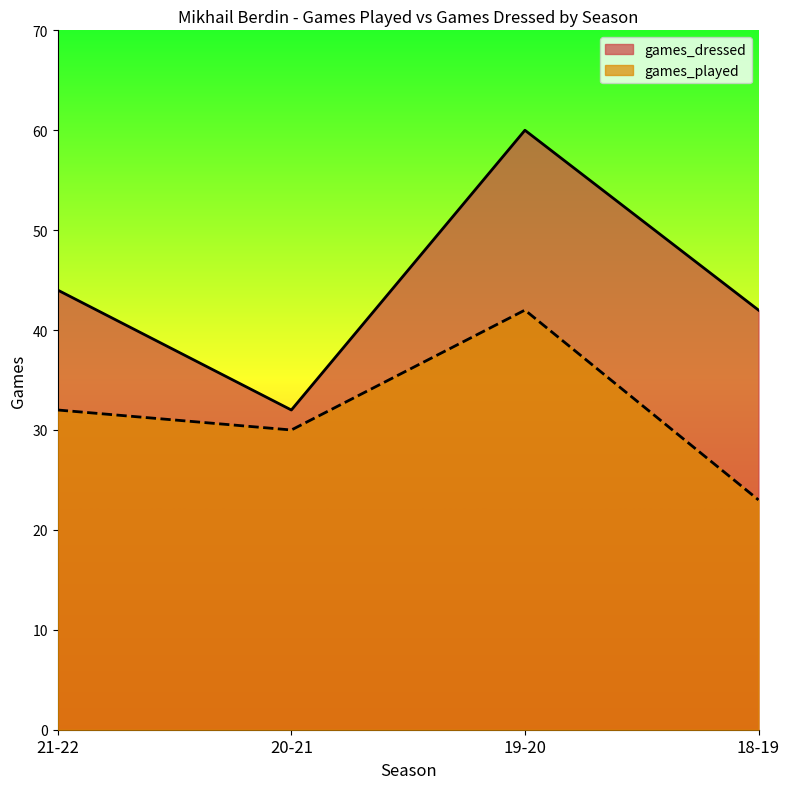

What are all the series names shown in the legend?

games_dressed, games_played